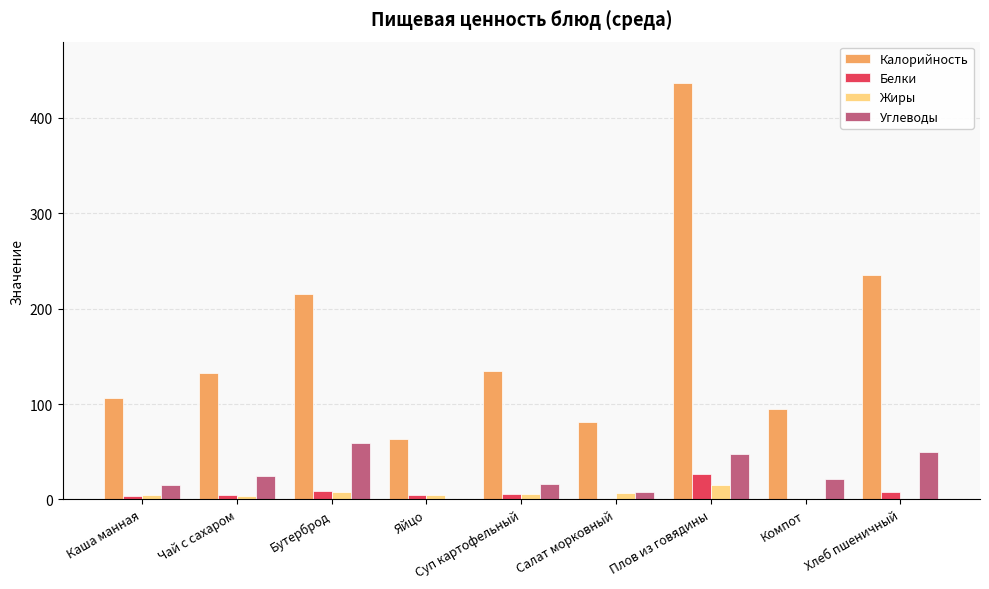

Which series has the largest total across all categories?

Калорийность